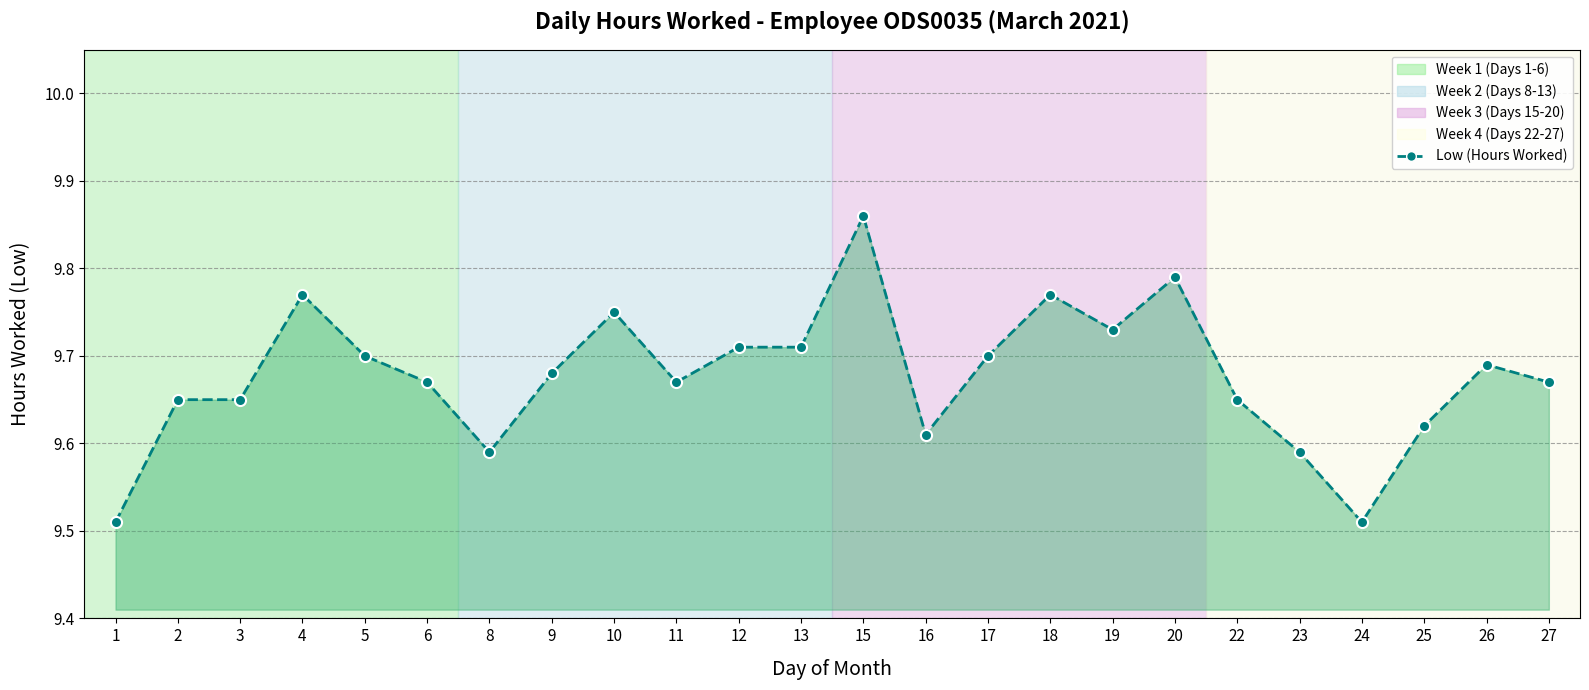

At which category does the chart reach its peak across all series?

15